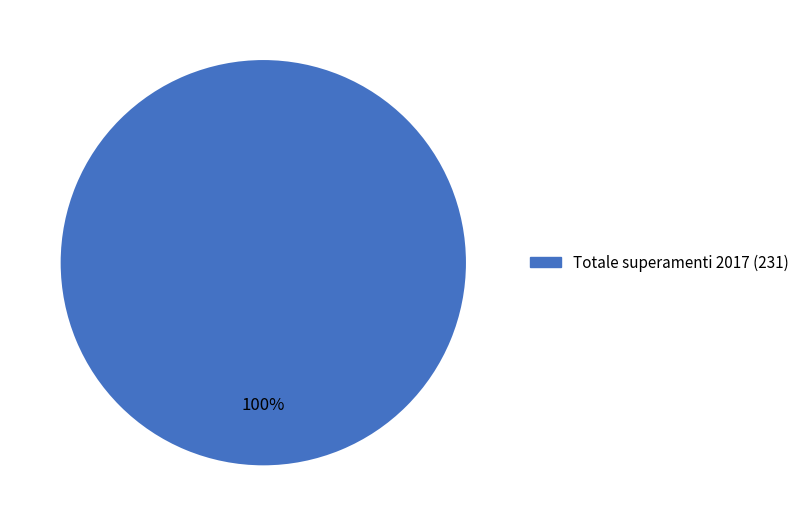

How many slices are in this pie chart?

1